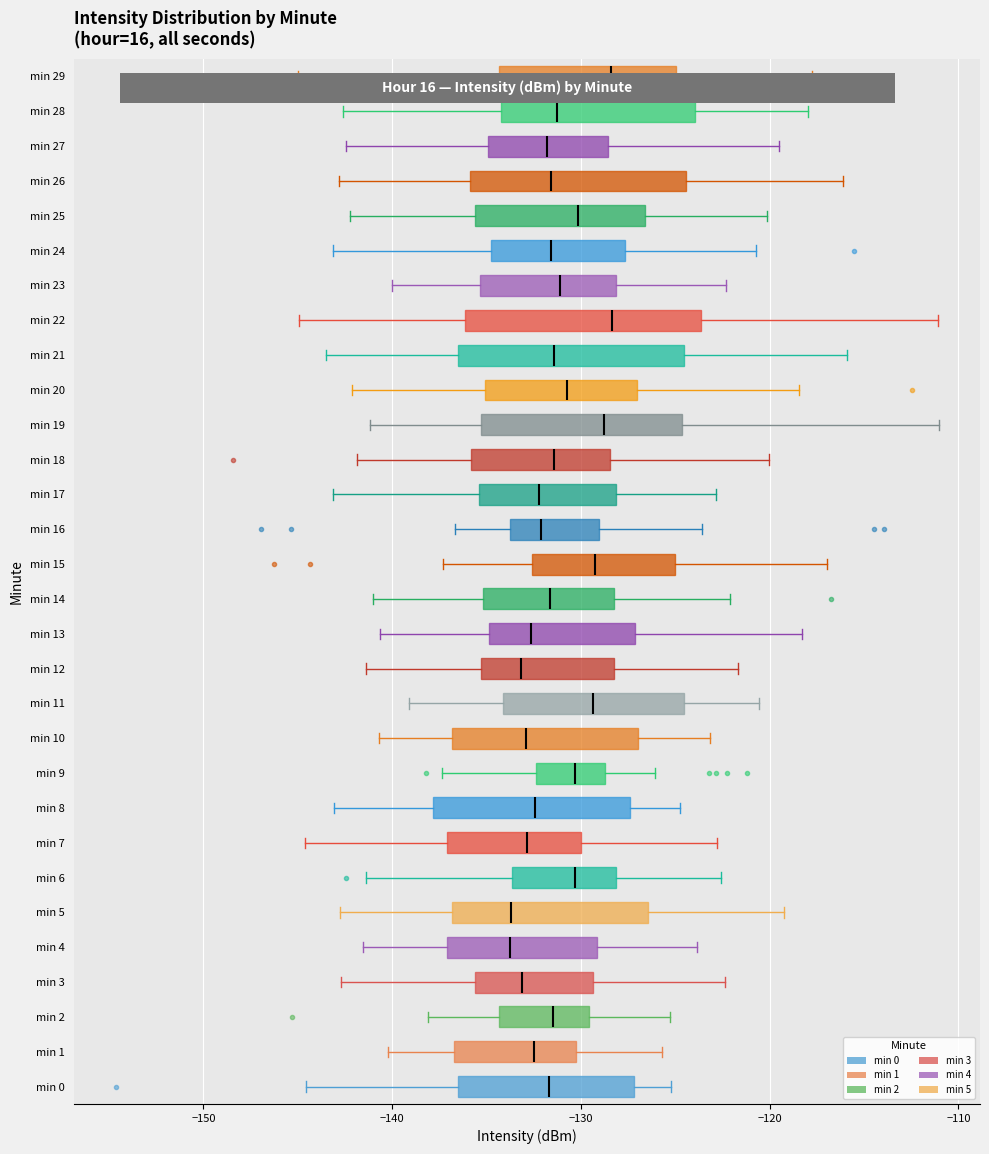

Reading bottom to top, read every box against the x-axis: the position of its median line, the range the box covers, and the ends of its whiskers. The values are not printed on the chart, so give them approximately, as read against the axis.

min 0: median -132, box -137 to -127, whiskers -145 to -125
min 1: median -132, box -137 to -130, whiskers -140 to -126
min 2: median -131, box -134 to -130, whiskers -138 to -125
min 3: median -133, box -136 to -129, whiskers -143 to -122
min 4: median -134, box -137 to -129, whiskers -142 to -124
min 5: median -134, box -137 to -126, whiskers -143 to -119
min 6: median -130, box -134 to -128, whiskers -141 to -123
min 7: median -133, box -137 to -130, whiskers -145 to -123
min 8: median -132, box -138 to -127, whiskers -143 to -125
min 9: median -130, box -132 to -129, whiskers -137 to -126
min 10: median -133, box -137 to -127, whiskers -141 to -123
min 11: median -129, box -134 to -125, whiskers -139 to -121
min 12: median -133, box -135 to -128, whiskers -141 to -122
min 13: median -133, box -135 to -127, whiskers -141 to -118
min 14: median -132, box -135 to -128, whiskers -141 to -122
min 15: median -129, box -133 to -125, whiskers -137 to -117
min 16: median -132, box -134 to -129, whiskers -137 to -124
min 17: median -132, box -135 to -128, whiskers -143 to -123
min 18: median -131, box -136 to -128, whiskers -142 to -120
min 19: median -129, box -135 to -125, whiskers -141 to -111
min 20: median -131, box -135 to -127, whiskers -142 to -118
min 21: median -131, box -137 to -125, whiskers -143 to -116
min 22: median -128, box -136 to -124, whiskers -145 to -111
min 23: median -131, box -135 to -128, whiskers -140 to -122
min 24: median -132, box -135 to -128, whiskers -143 to -121
min 25: median -130, box -136 to -127, whiskers -142 to -120
min 26: median -132, box -136 to -124, whiskers -143 to -116
min 27: median -132, box -135 to -129, whiskers -142 to -120
min 28: median -131, box -134 to -124, whiskers -143 to -118
min 29: median -128, box -134 to -125, whiskers -145 to -118